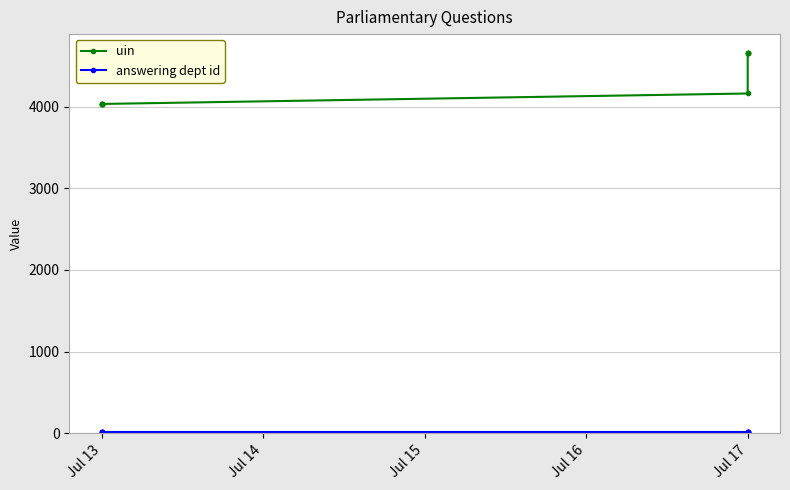

Between Jul 17 and Jul 13, which series saw the biggest shift?

uin